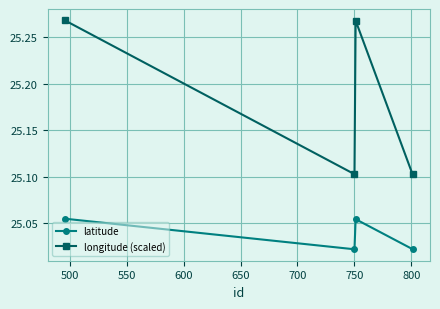

Count the longitude (scaled) values in the range 25 to 26.

4